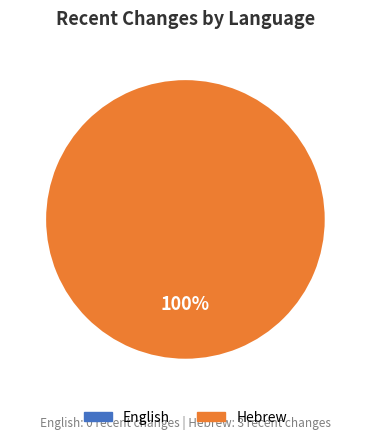

Count the number of slices in the pie.

1